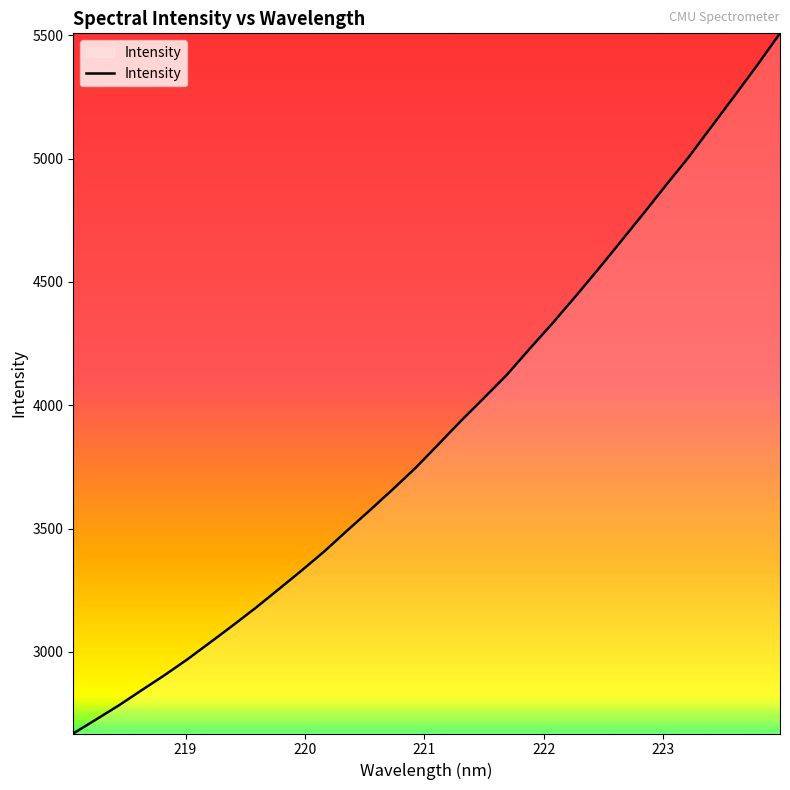

Does the chart have visible grid lines?

No